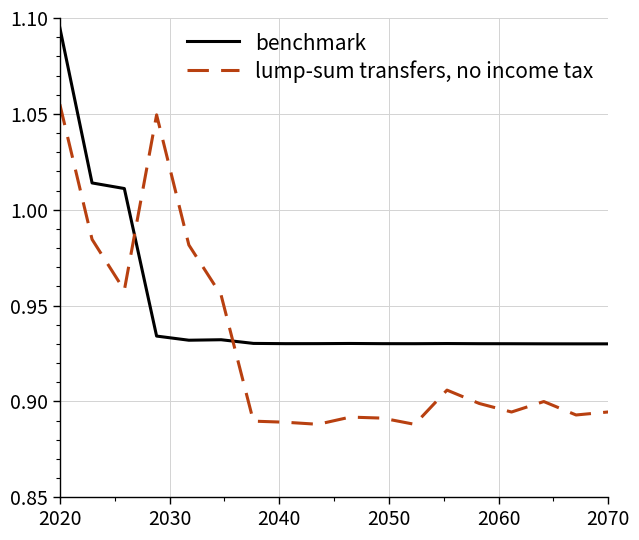

How many times do benchmark and lump-sum transfers, no income tax cross each other?

2